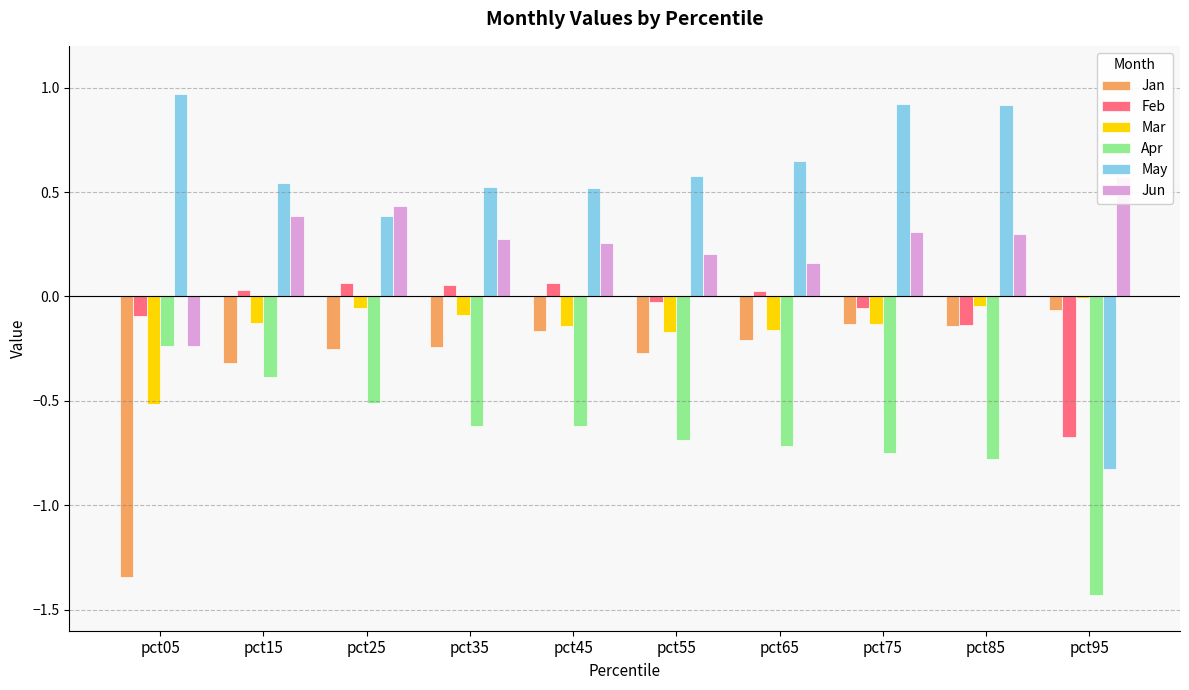

Reading left to right, extract all data points from this chart.

Jan: -1.3	-0.3	-0.3	-0.2	-0.2	-0.3	-0.2	-0.1	-0.1	-0.1
Feb: -0.1	0.0	0.1	0.1	0.1	-0.0	0.0	-0.1	-0.1	-0.7
Mar: -0.5	-0.1	-0.1	-0.1	-0.1	-0.2	-0.2	-0.1	-0.0	-0.0
Apr: -0.2	-0.4	-0.5	-0.6	-0.6	-0.7	-0.7	-0.8	-0.8	-1.4
May: 1.0	0.5	0.4	0.5	0.5	0.6	0.6	0.9	0.9	-0.8
Jun: -0.2	0.4	0.4	0.3	0.3	0.2	0.2	0.3	0.3	0.6